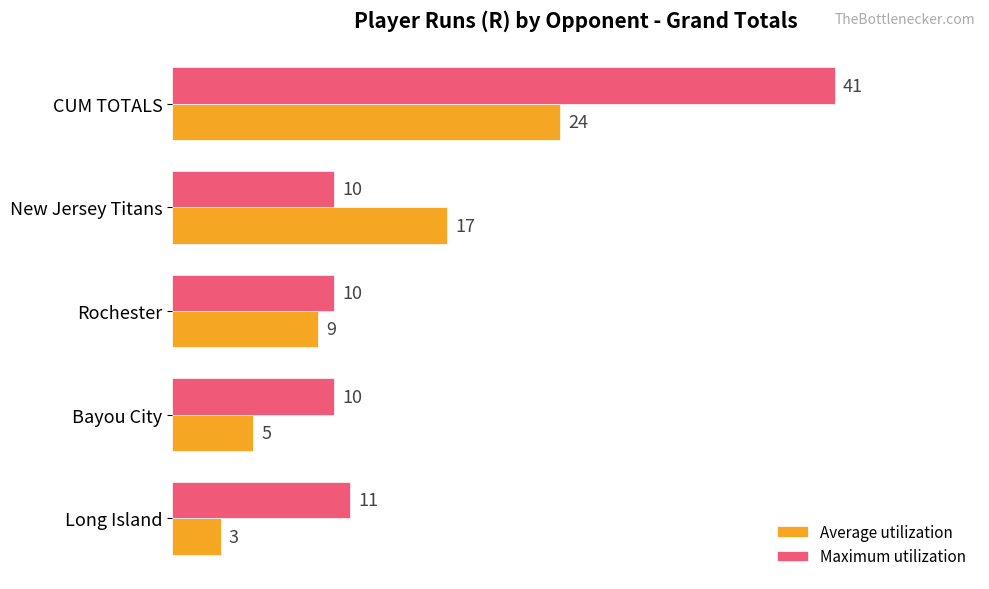

What is the spread (max minus min) of values at New Jersey Titans?

7